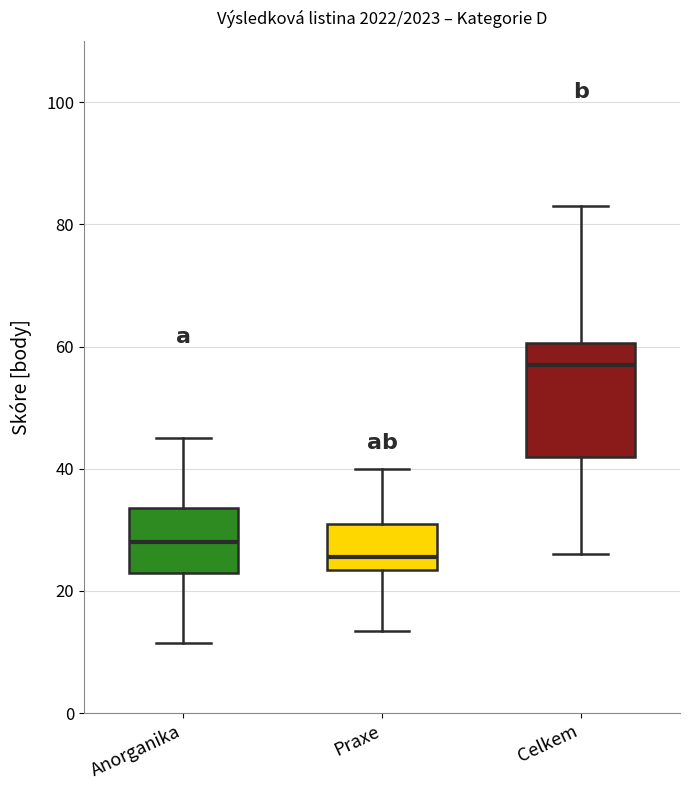

Where is the upper edge of the box for Celkem on the y-axis? The values are not printed on the chart, so give them approximately, as read against the axis.

60